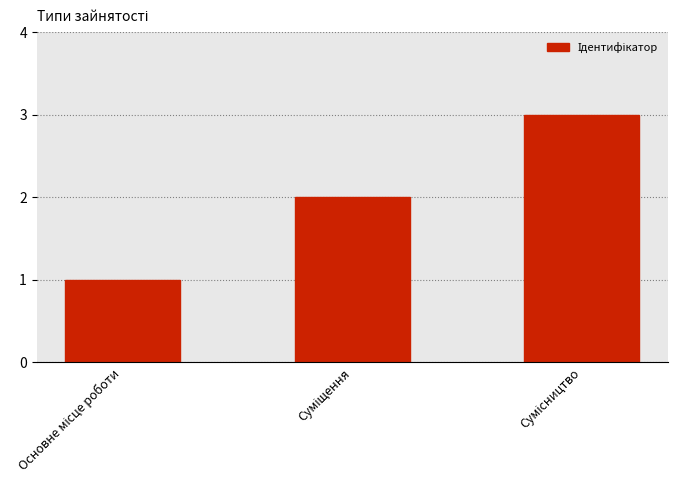

What is the maximum value shown in the chart?

3